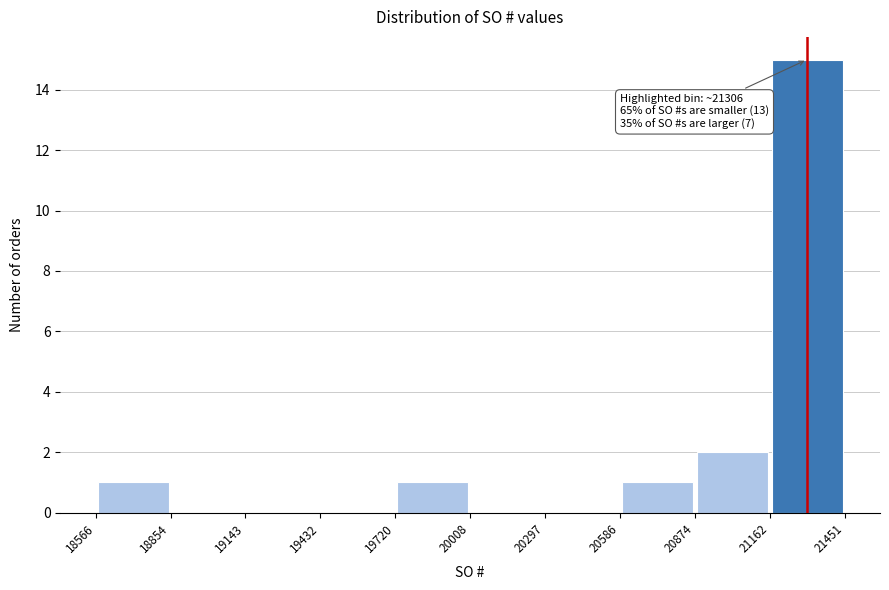

Which range on the x-axis has the tallest bar?

21162 to 21451